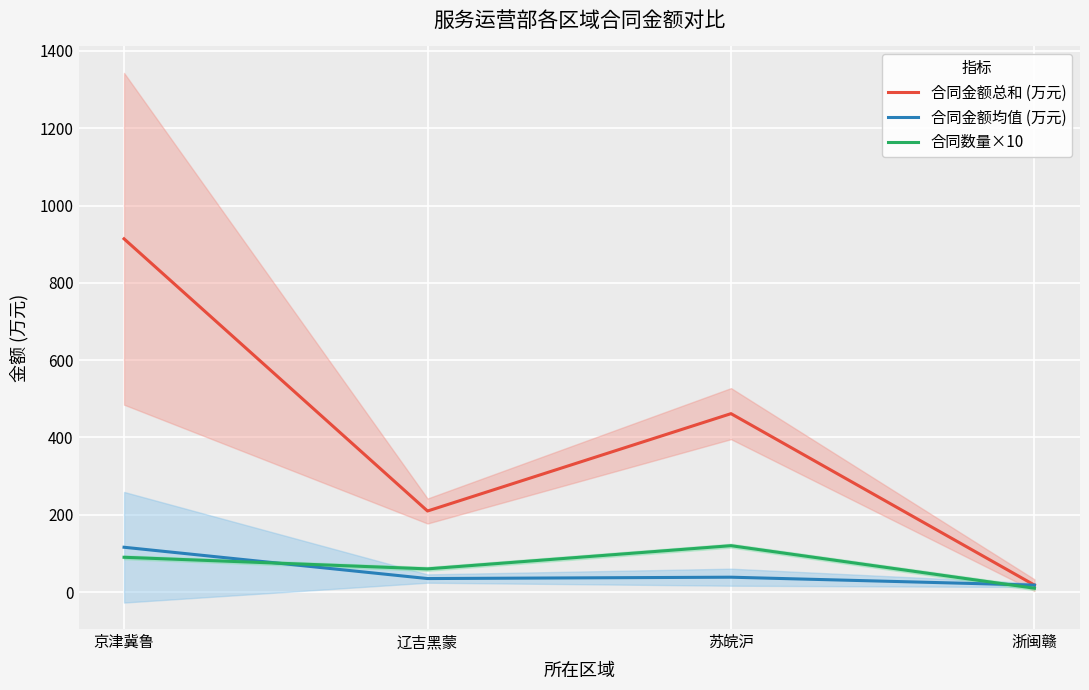

Between 苏皖沪 and 浙闽赣, which is larger?

苏皖沪